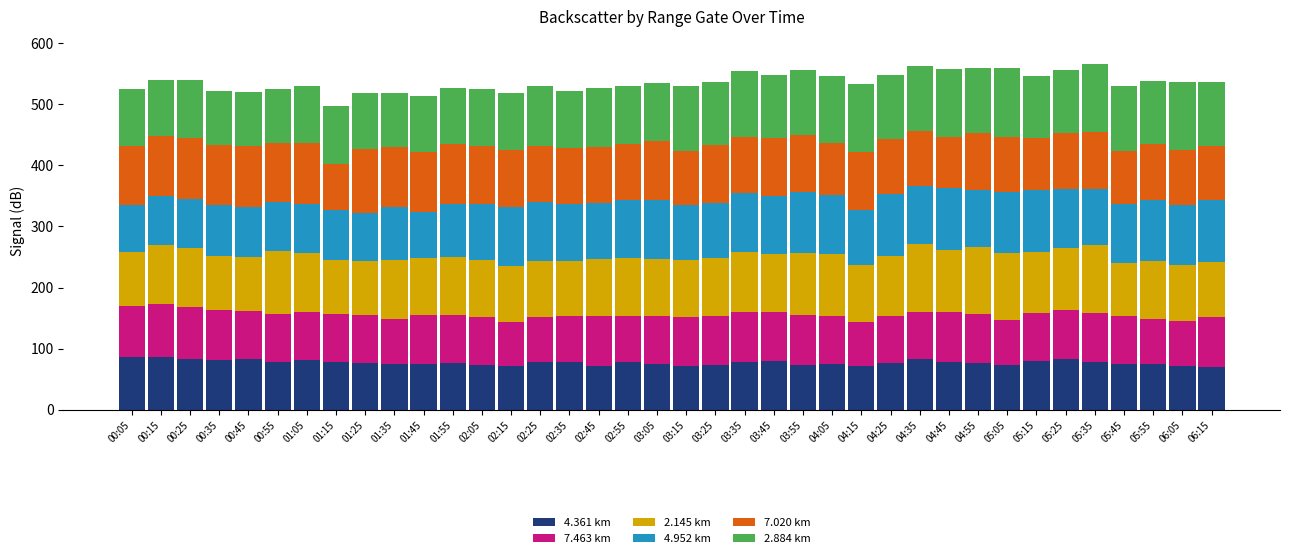

What is the maximum value for 4.361 km?

86.5